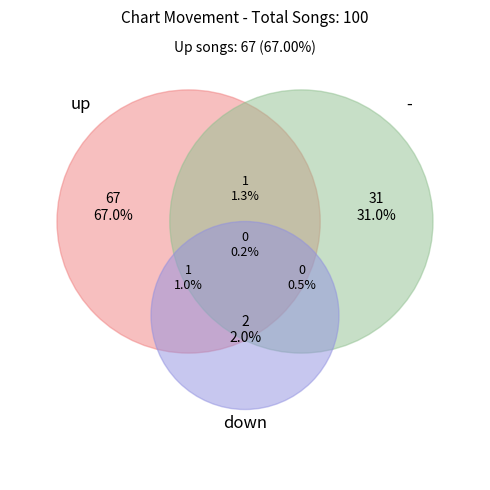

Rank the categories by value from highest to lowest.

up, -, down